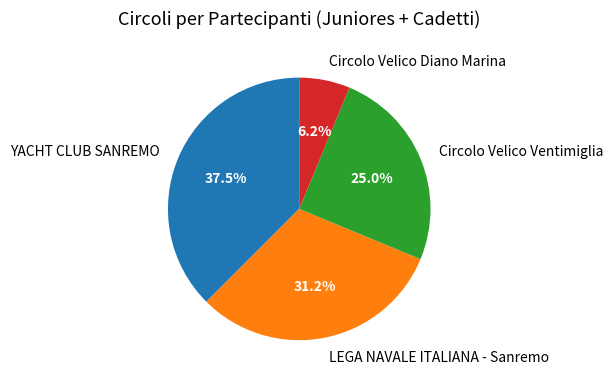

Combined, do Circolo Velico Ventimiglia and YACHT CLUB SANREMO account for over 50%?

Yes